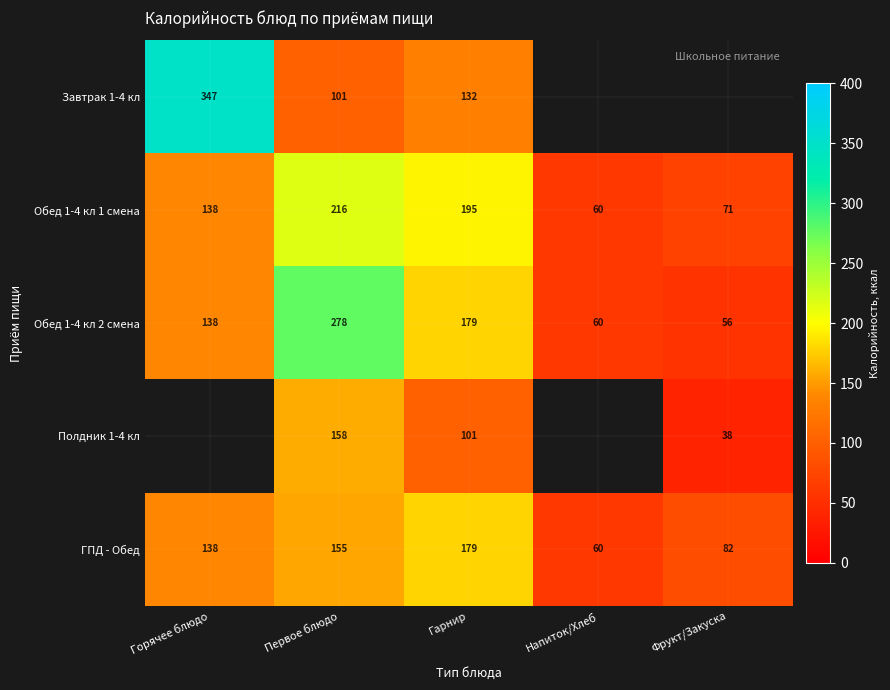

List the labels in order of Обед 1-4 кл 2 смена value, smallest first.

Фрукт/Закуска, Напиток/Хлеб, Горячее блюдо, Гарнир, Первое блюдо